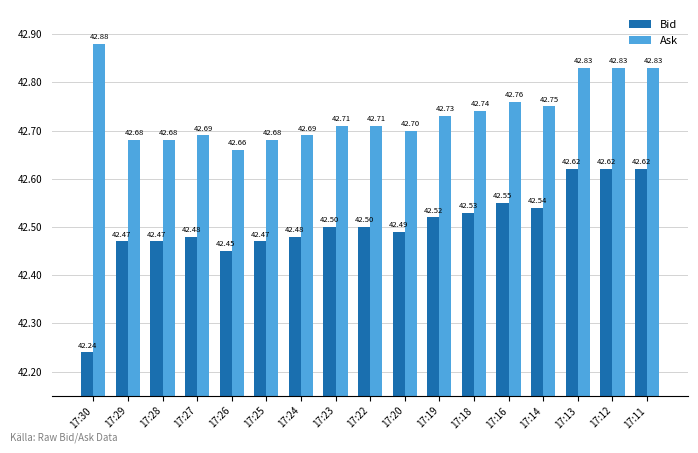

Rank the series by their maximum value, from lowest to highest.

Bid, Ask